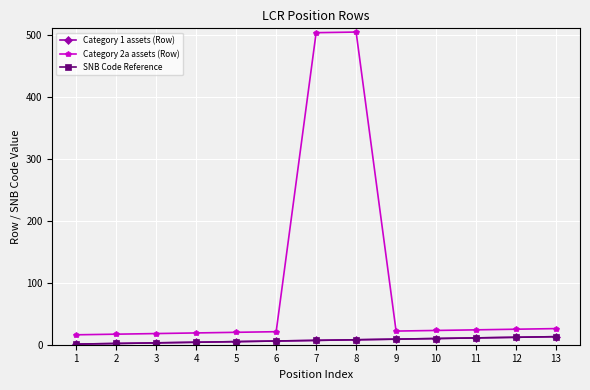

Does the chart have visible grid lines?

Yes